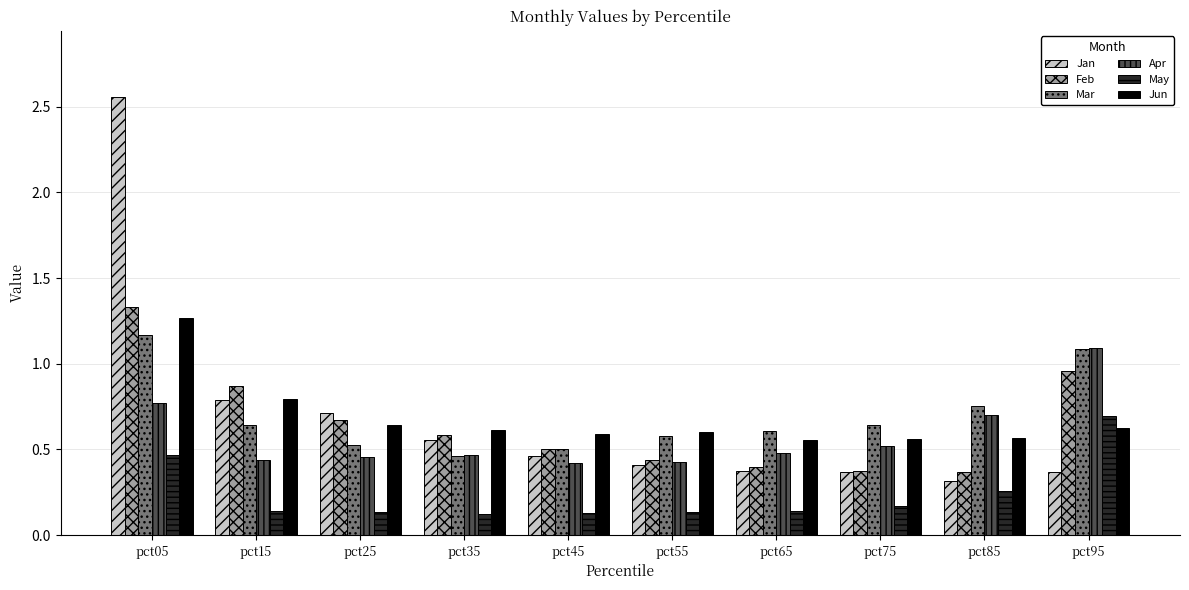

Is the value of Mar at pct45 greater than the value of May at pct45?

Yes